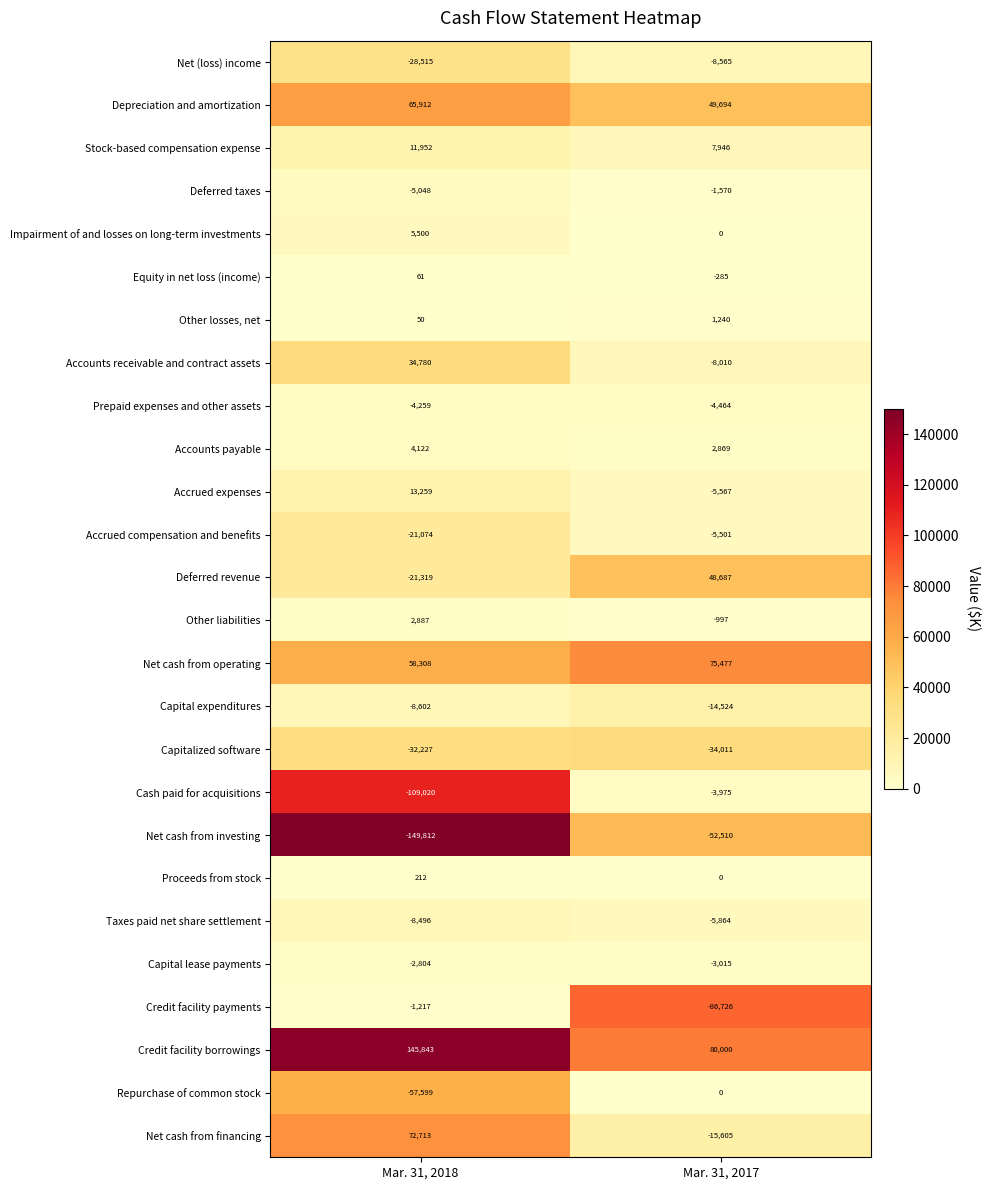

Between Mar. 31, 2018 and Mar. 31, 2017, which series saw the biggest shift?

Cash paid for acquisitions